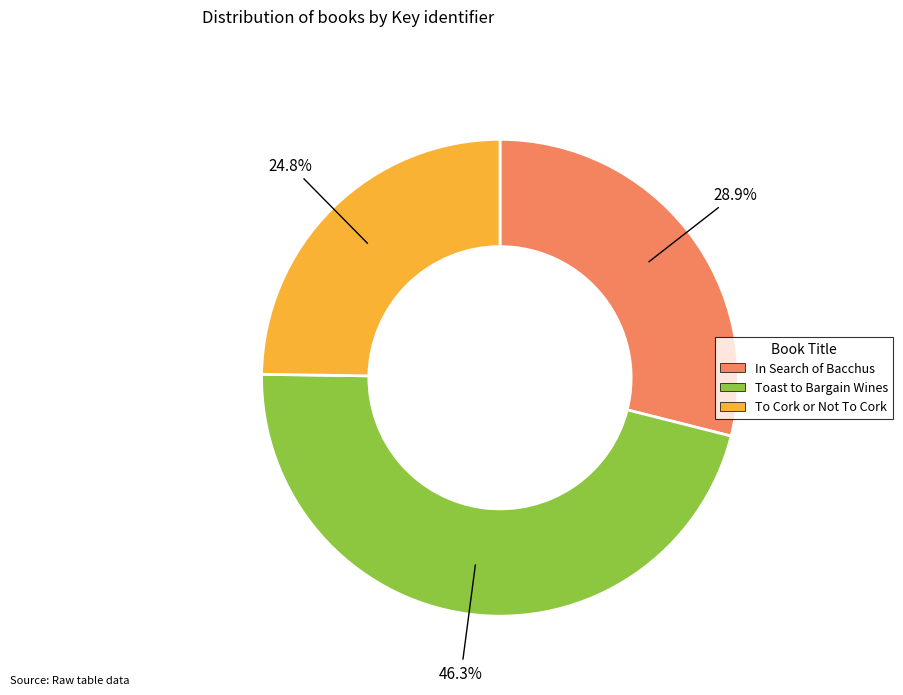

How many slices are in this pie chart?

3